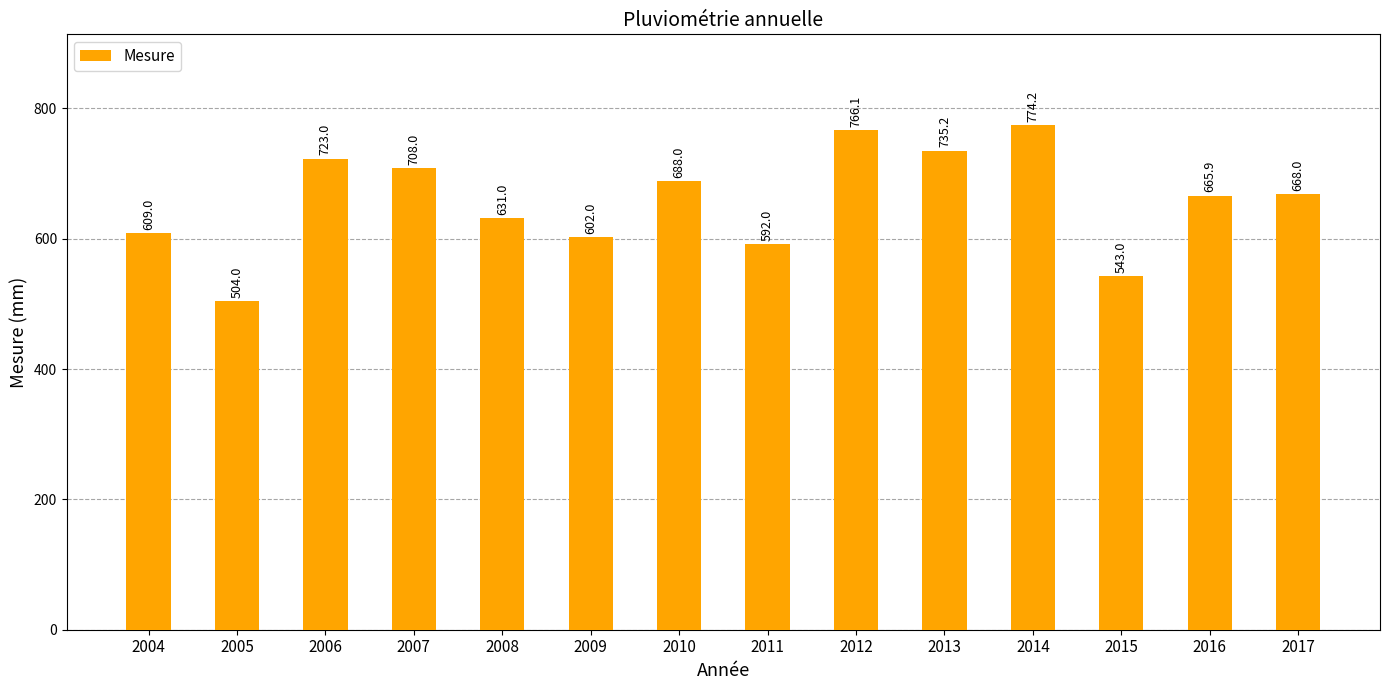

What is the change in value from 2006 to 2009?

-121.0